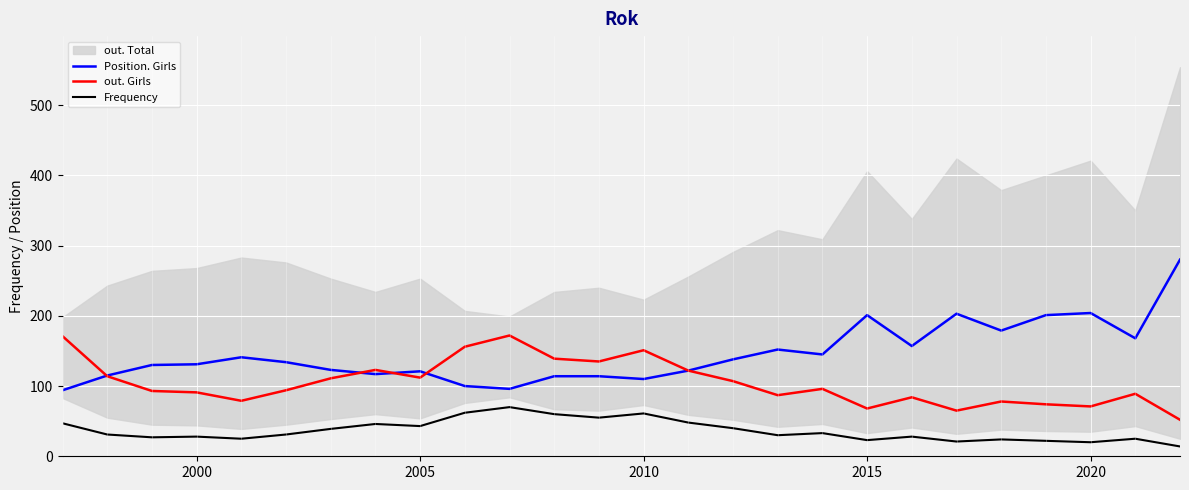

What is the highest value of the Frequency series?

70